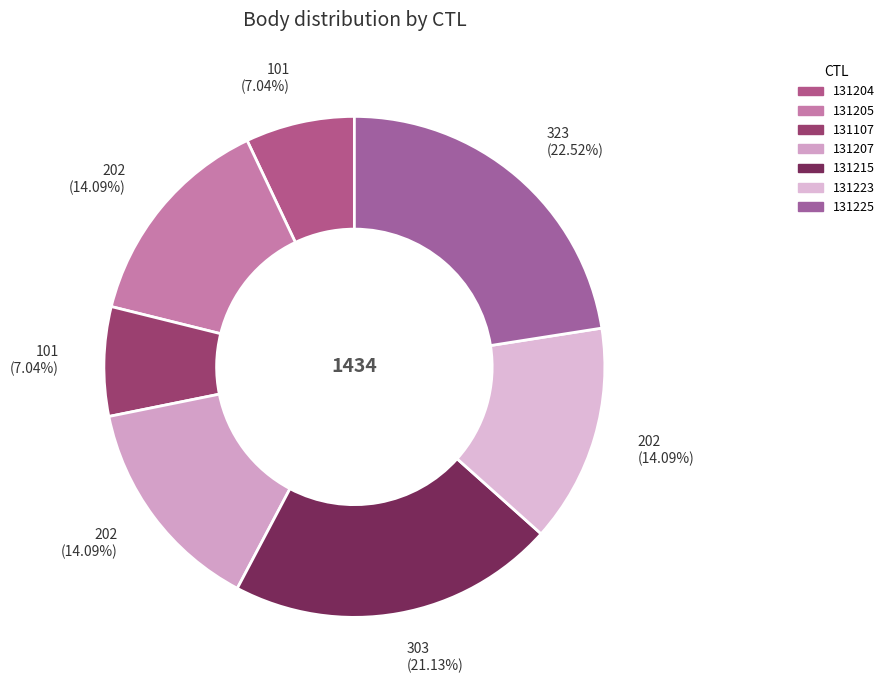

The 131205 slice represents 14% of the pie. True or false?

True